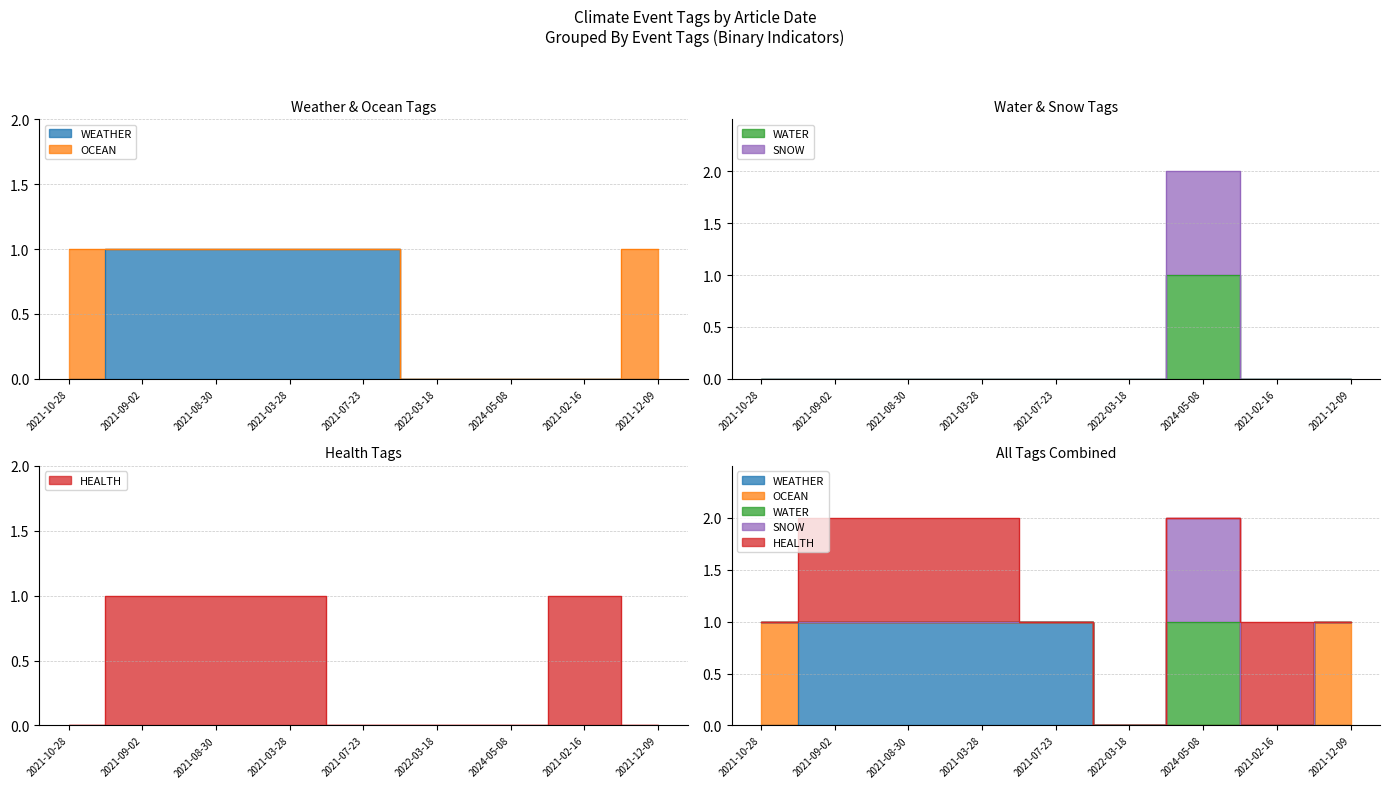

True or false: HEALTH has a value of 0 at 2021-07-23.

False